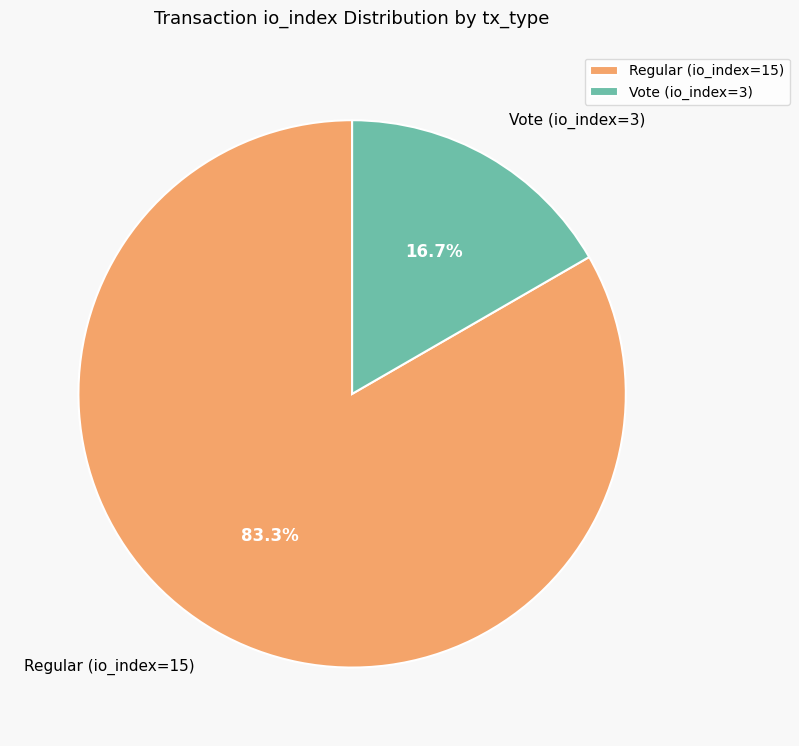

How many segments does this pie chart have?

2